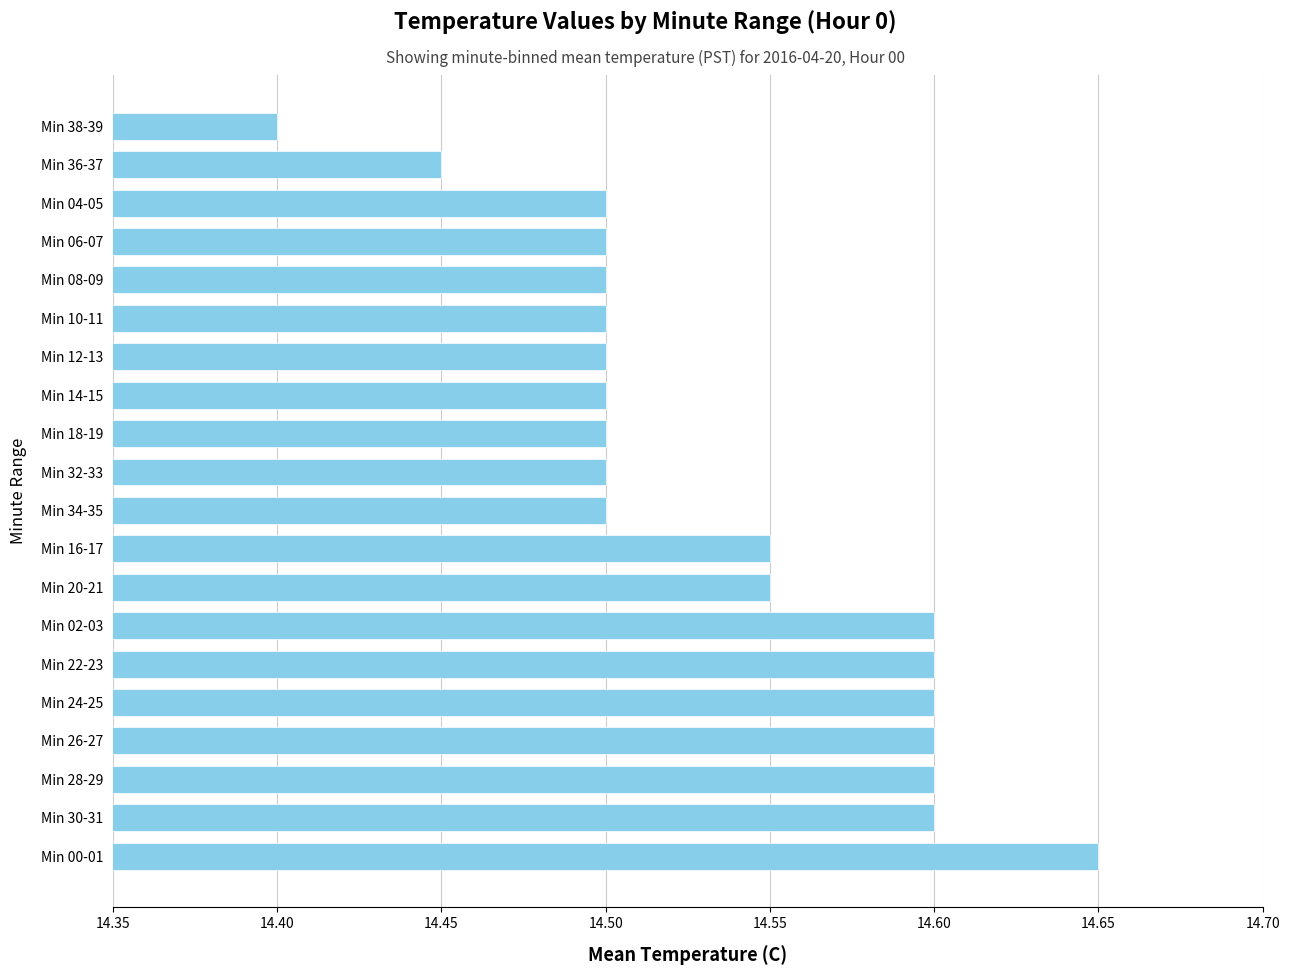

What is the ratio of the value at Min 00-01 to the value at Min 10-11?

1.0